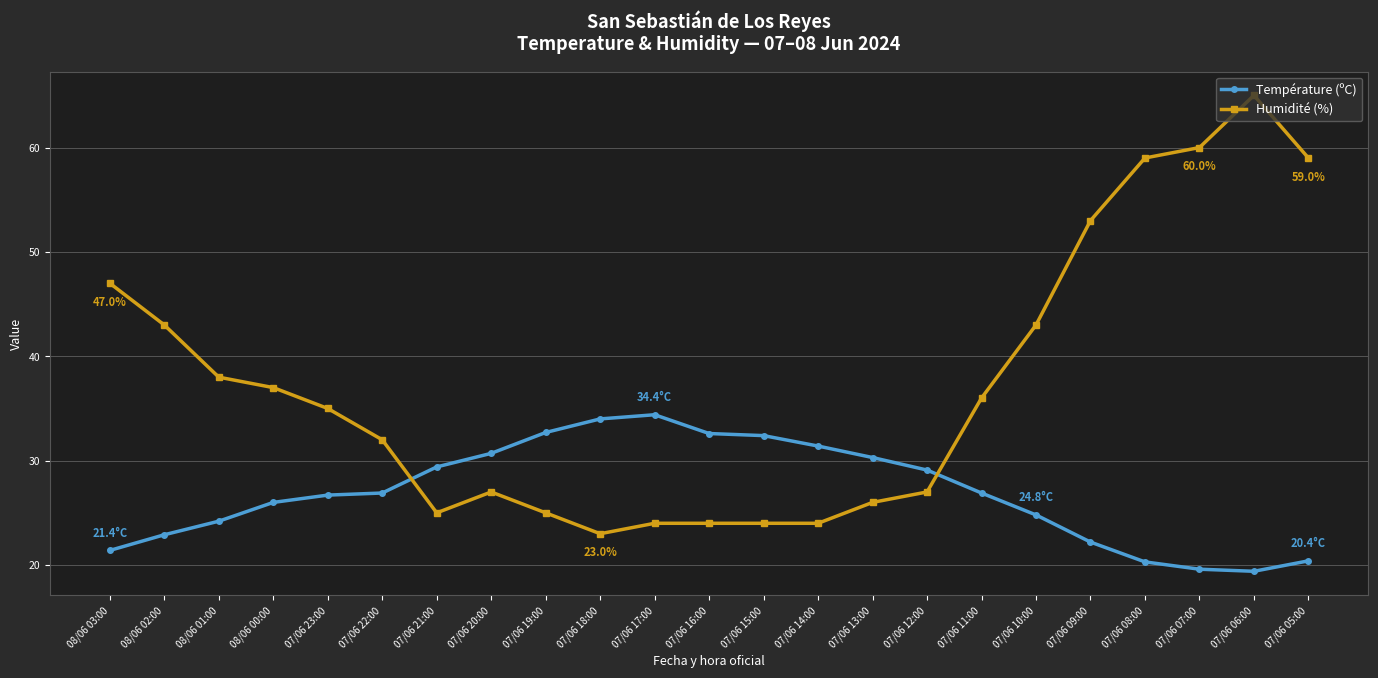

True or false: Humidité (%) and Température (ºC) cross at least once.

True